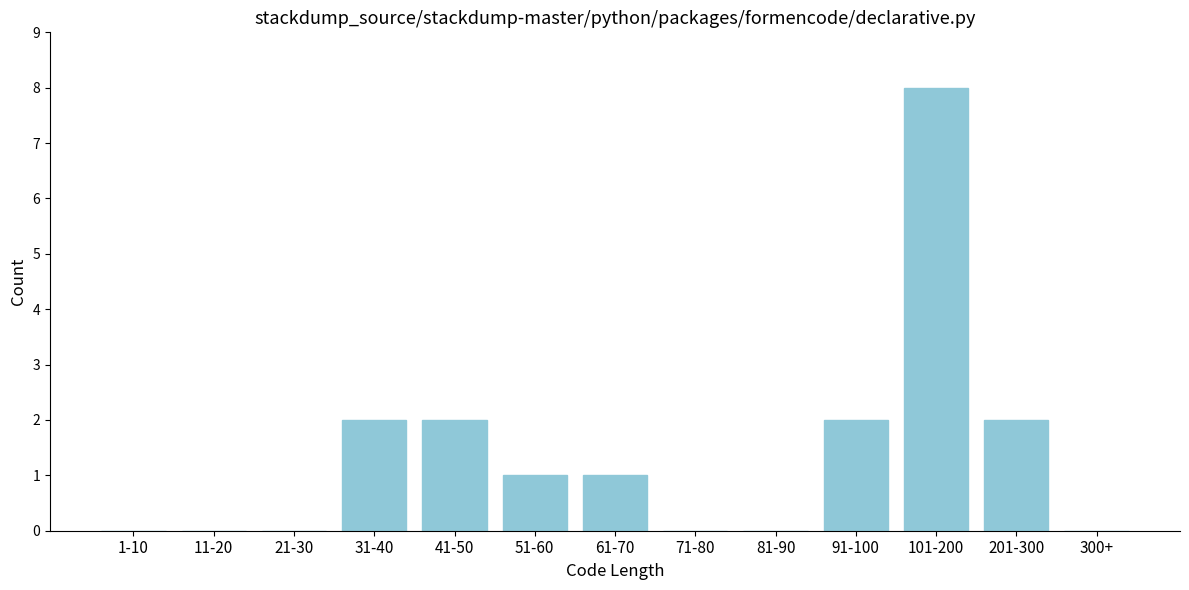

Reading left to right, list all the values displayed in this chart.

1-10=0	11-20=0	21-30=0	31-40=2	41-50=2	51-60=1	61-70=1	71-80=0	81-90=0	91-100=2	101-200=8	201-300=2	300+=0